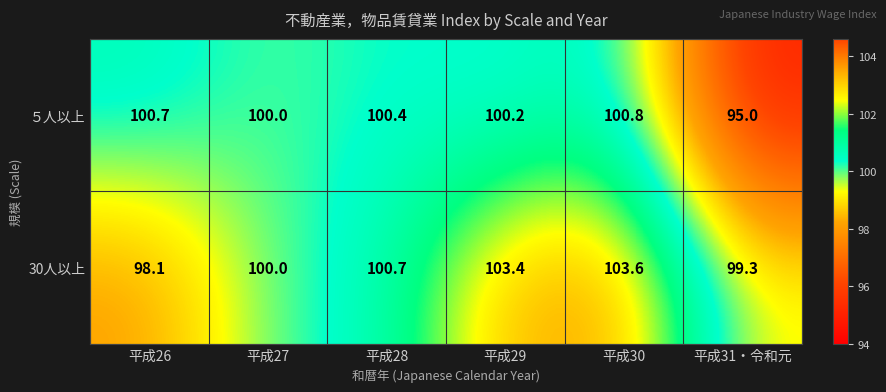

At which label does 30人以上 reach its minimum?

平成26